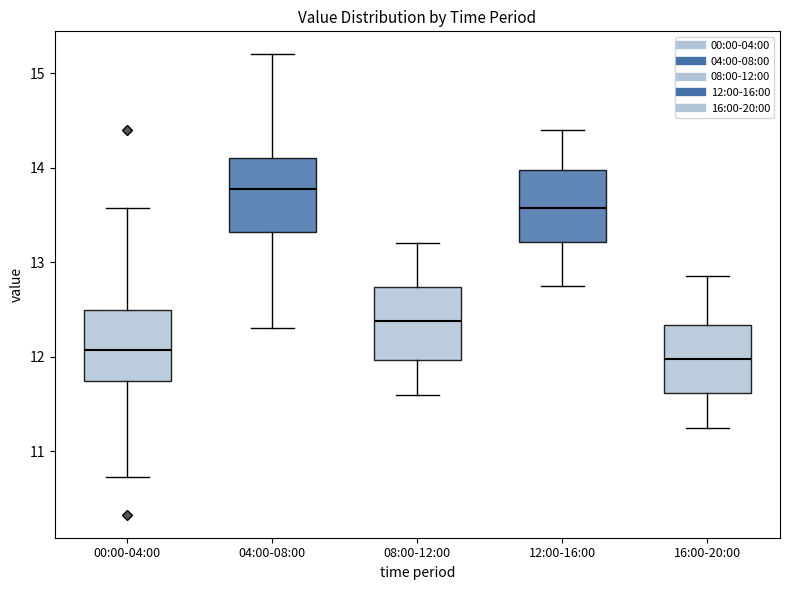

Reading left to right, read every box against the y-axis: the position of its median line, the range the box covers, and the ends of its whiskers. The values are not printed on the chart, so give them approximately, as read against the axis.

00:00-04:00: median 12.1, box 11.7 to 12.5, whiskers 10.7 to 13.6
04:00-08:00: median 13.8, box 13.3 to 14.1, whiskers 12.3 to 15.2
08:00-12:00: median 12.4, box 12.0 to 12.7, whiskers 11.6 to 13.2
12:00-16:00: median 13.6, box 13.2 to 14.0, whiskers 12.8 to 14.4
16:00-20:00: median 12.0, box 11.6 to 12.3, whiskers 11.3 to 12.9